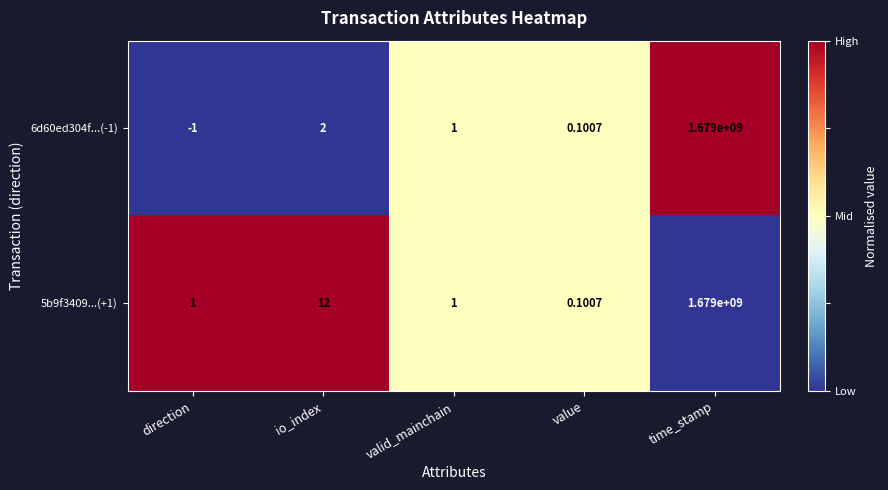

Rank the categories by 6d60ed304f...(-1) value from lowest to highest.

direction, value, valid_mainchain, io_index, time_stamp